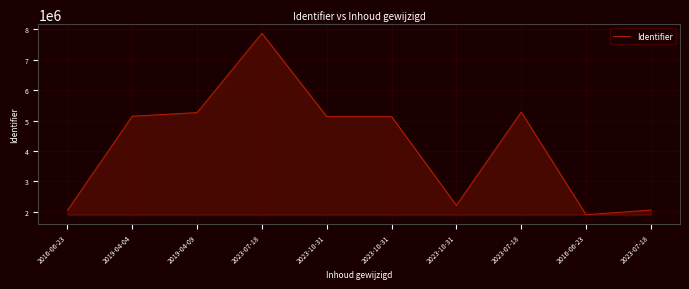

Is it true that the value at 2016-06-23 is 2053984.1?

True